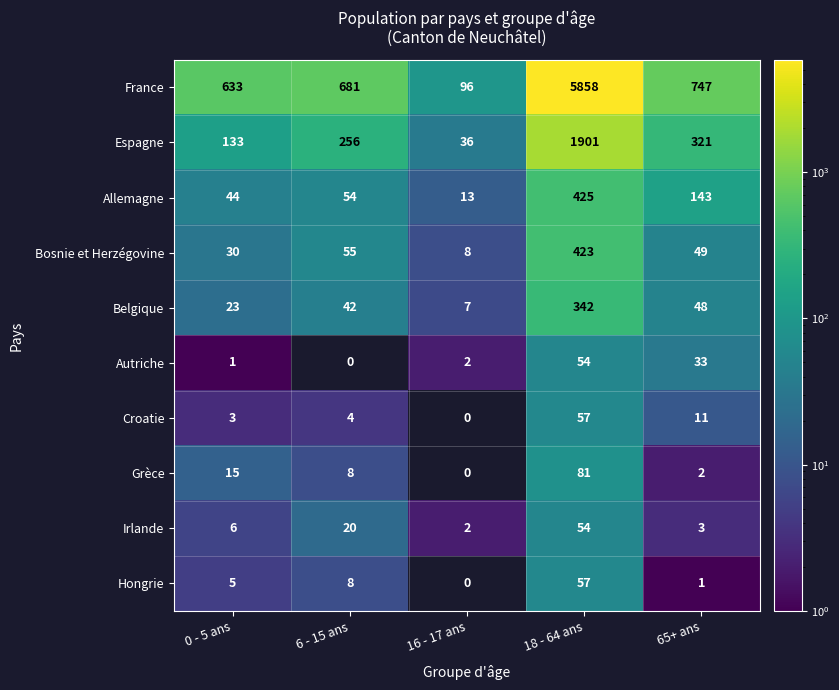

Which series has the largest total across all categories?

France